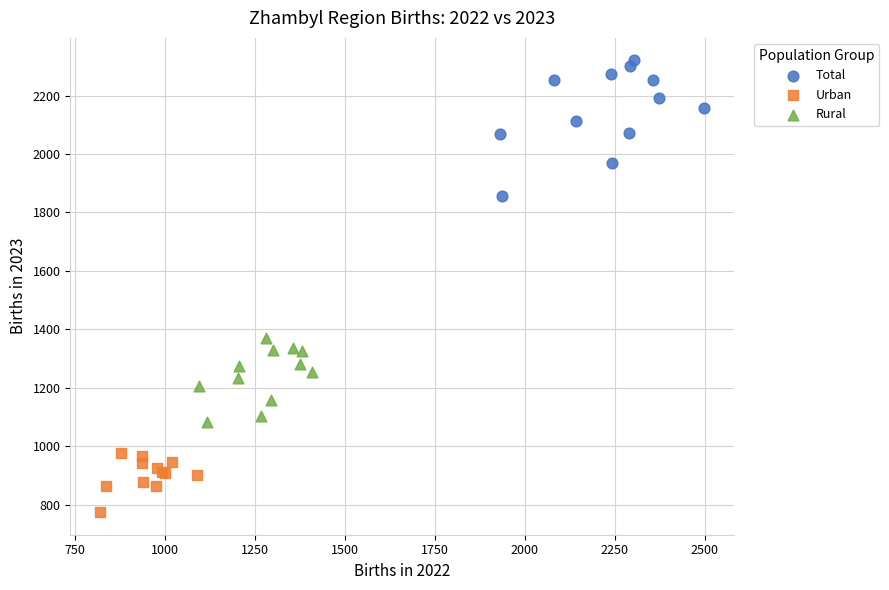

Which series has the widest spread of Y values?

Total